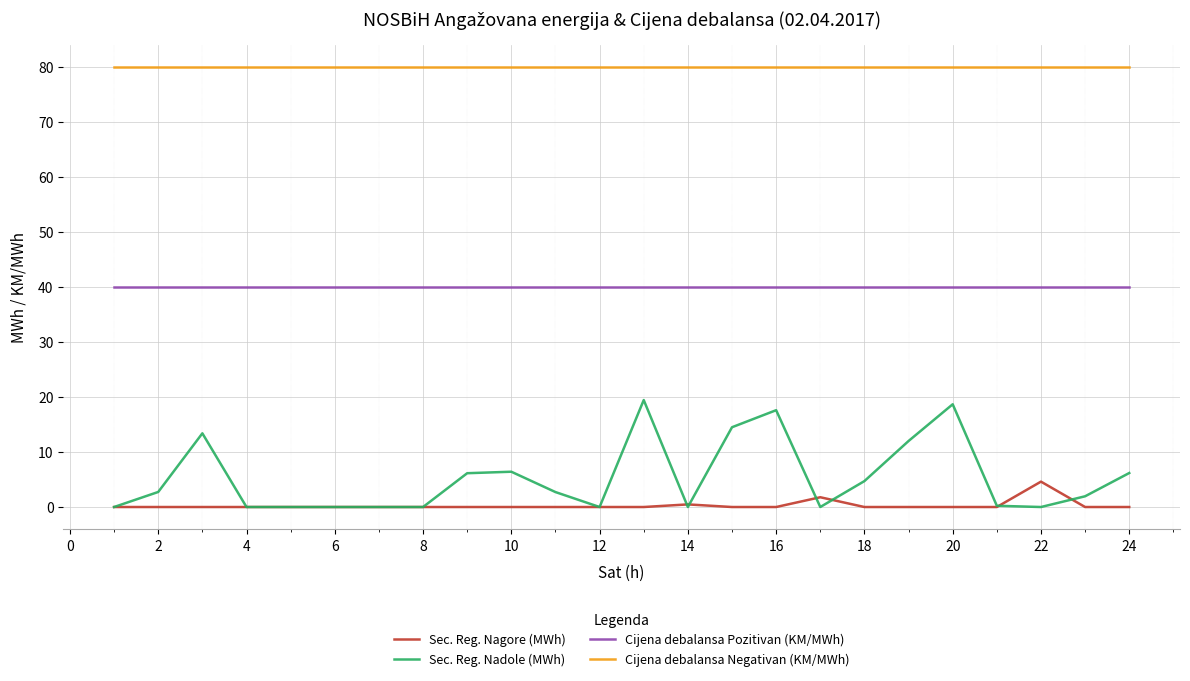

Rank the series by their maximum value, from highest to lowest.

Cijena debalansa Negativan (KM/MWh), Cijena debalansa Pozitivan (KM/MWh), Sec. Reg. Nadole (MWh), Sec. Reg. Nagore (MWh)